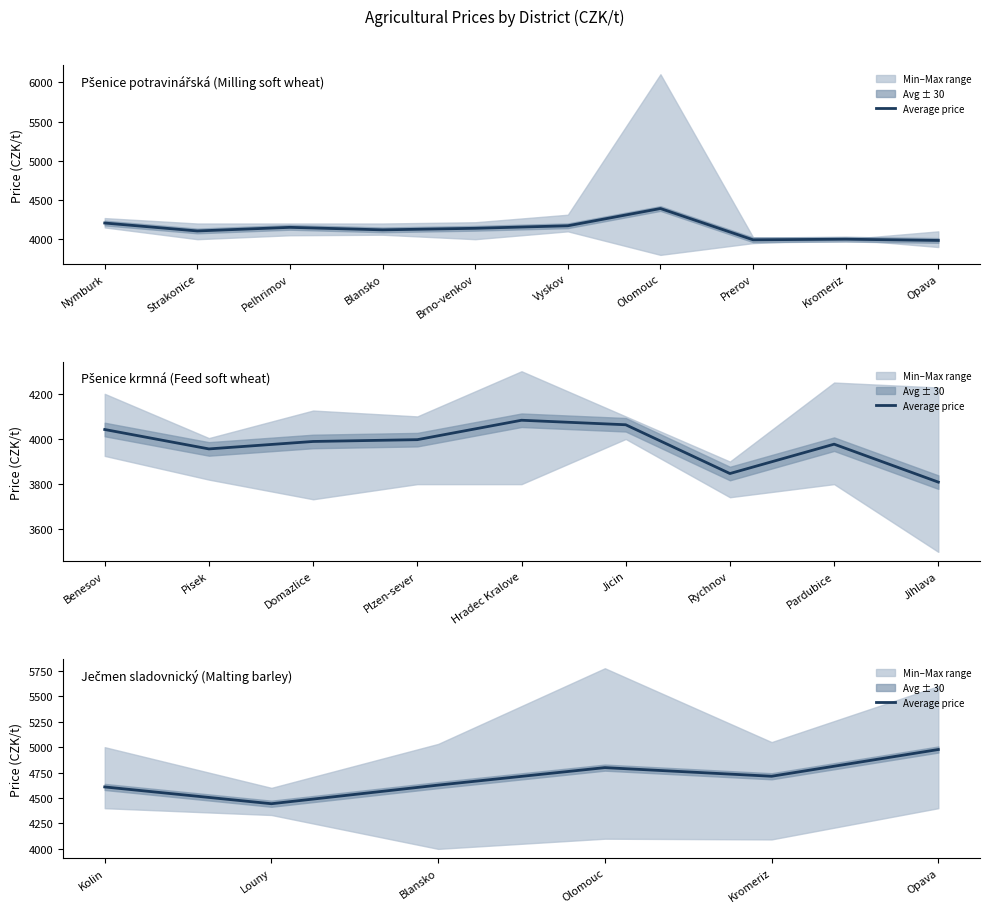

Is it true that the value at Kromeriz is 8236?

False